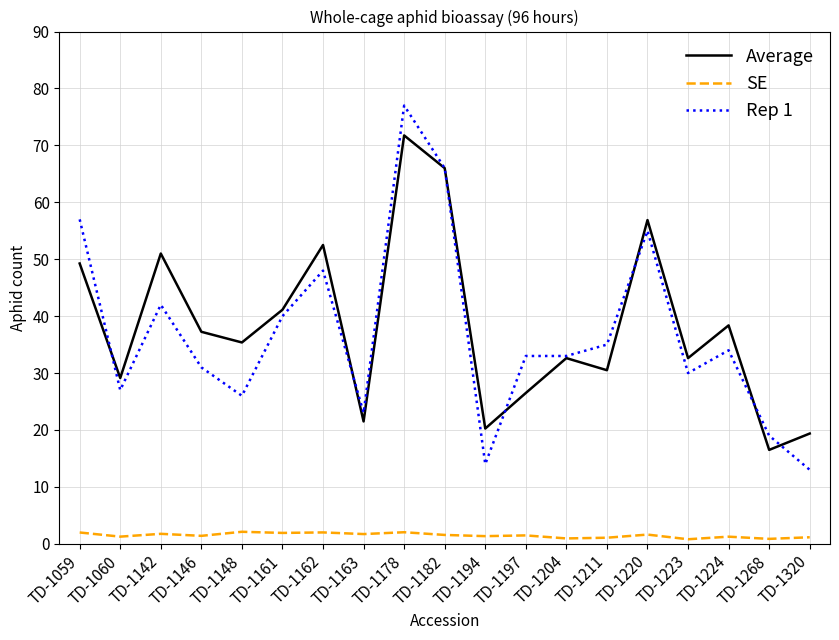

True or false: Rep 1 has a value of 14.2 at TD-1163.

False